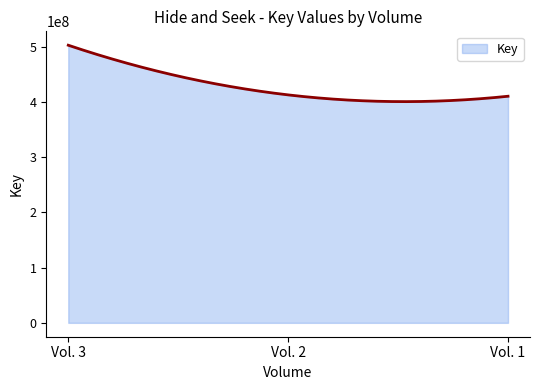

What is the greatest value displayed?

502442394.0